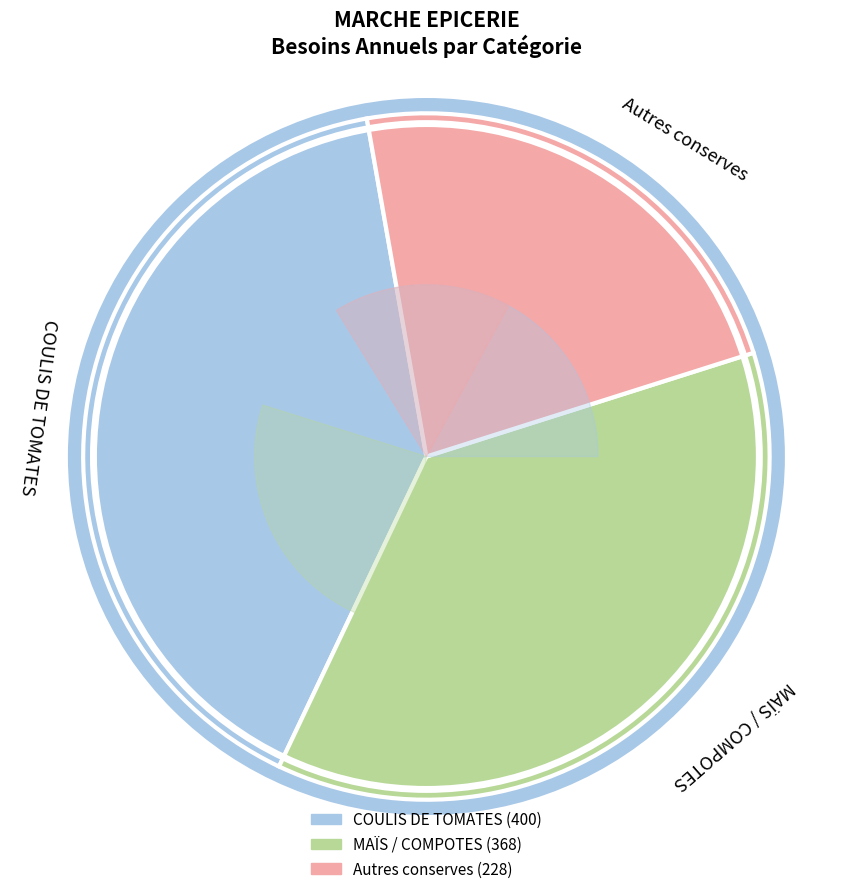

Is MAÏS doux the majority of the pie?

No